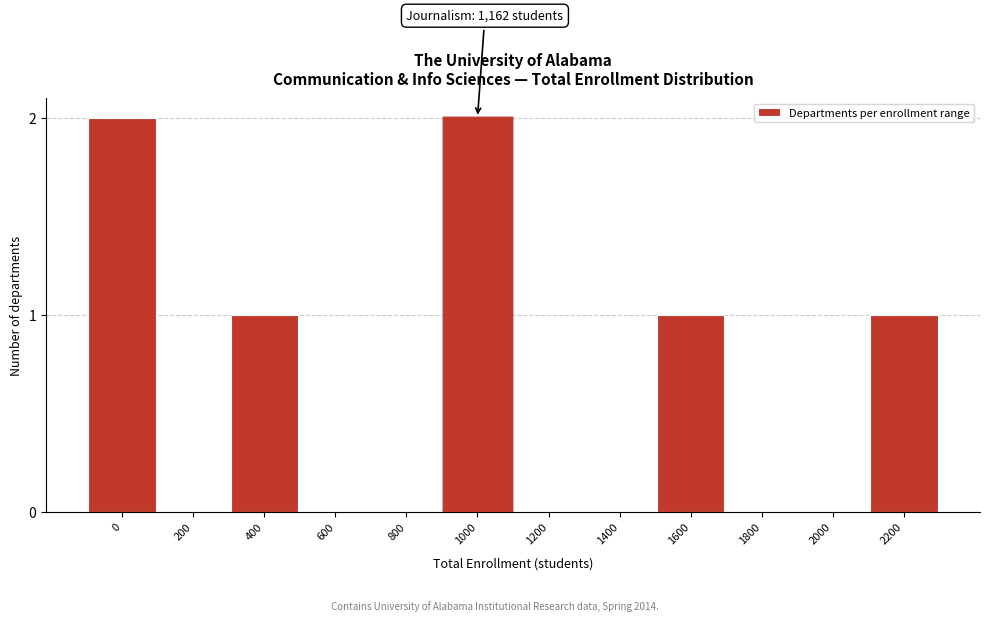

Reading left to right, list all the values displayed in this chart.

0=2	200=0	400=1	600=0	800=0	1000=2	1200=0	1400=0	1600=1	1800=0	2000=0	2200=1